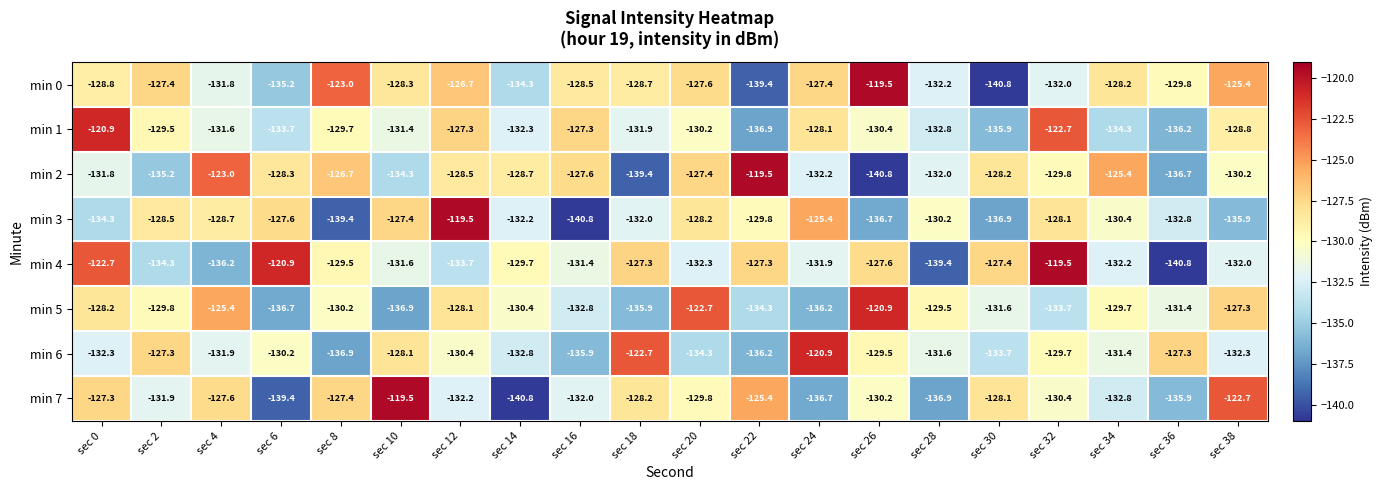

What is the difference between the min 0 values at sec 12 and sec 20?

0.9